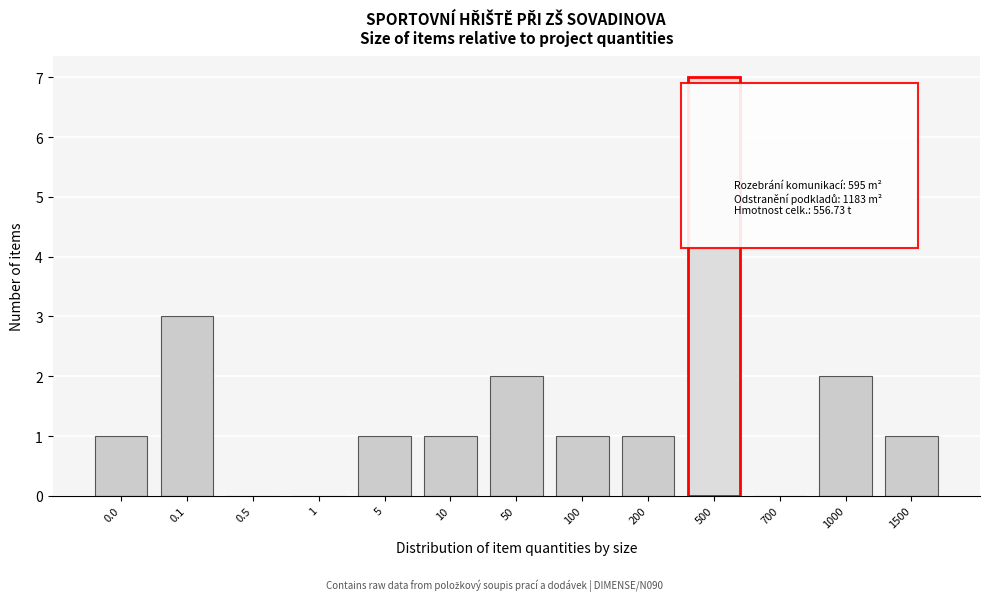

Reading left to right, extract all data points from this chart.

0.0=1	0.1=3	0.5=0	1=0	5=1	10=1	50=2	100=1	200=1	500=7	700=0	1000=2	1500=1